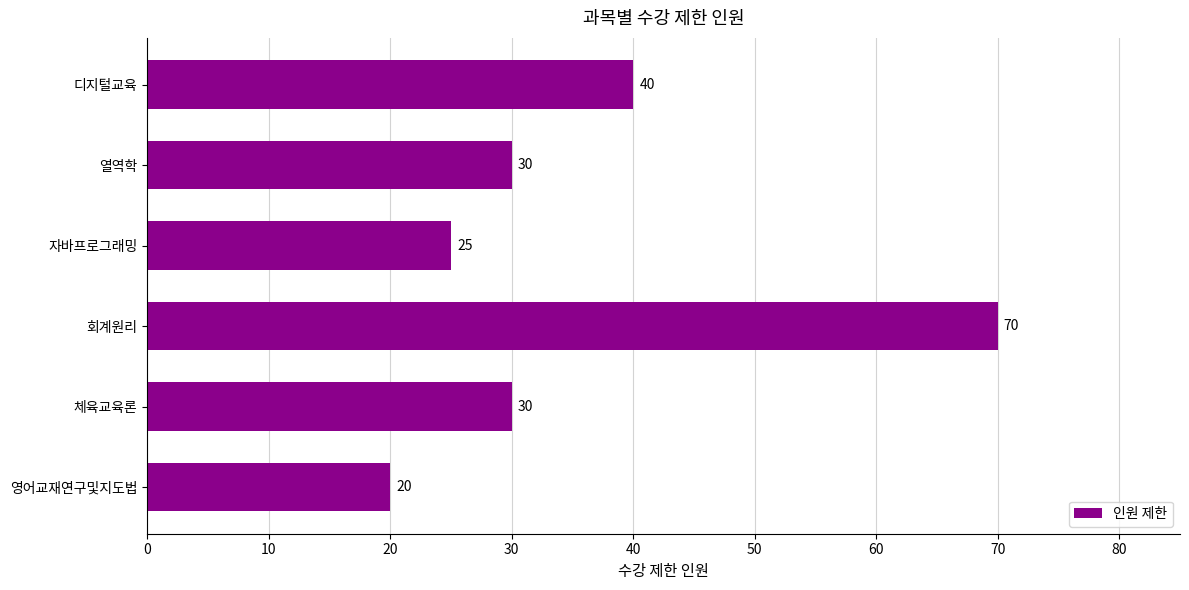

The value at 열역학 is 30. True or false?

True